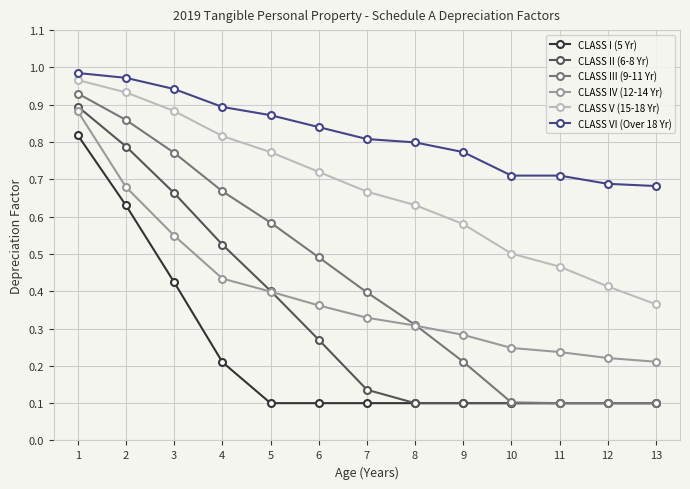

What is the total value across all series at 1?

5.5